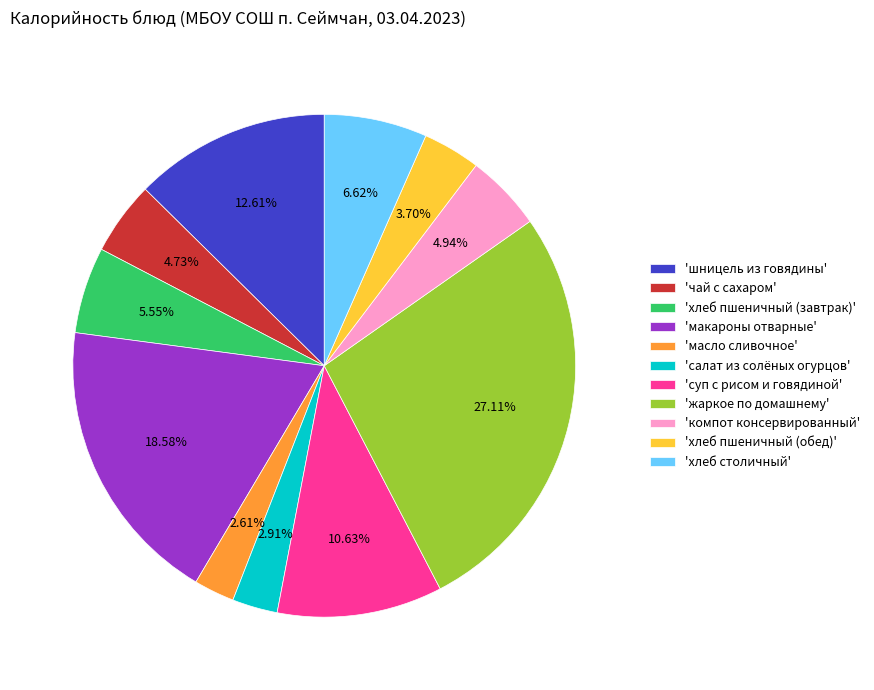

Combined, do 'макароны отварные' and 'компот консервированный' account for over 50%?

No